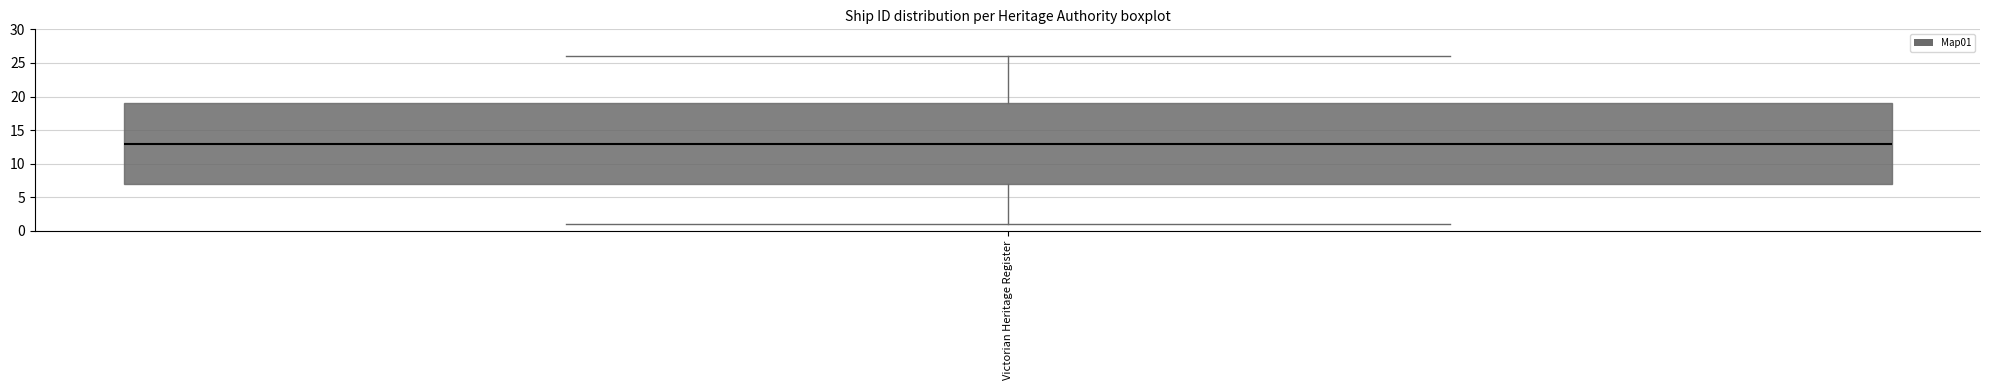

Transcribe this box plot: give where the median line is, the range the box spans, and where the two whiskers end, as read against the y-axis. The values are not printed on the chart, so give them approximately, as read against the axis.

median 13, box 7 to 19, whiskers 1 to 26